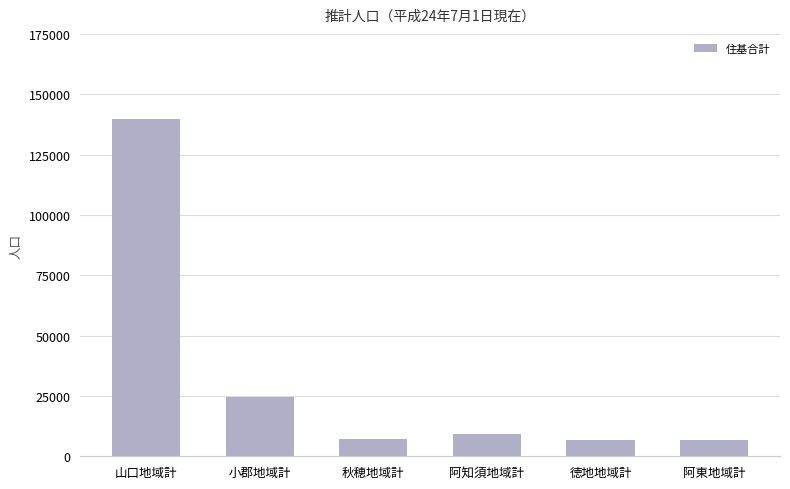

The value at 山口地域計 is 183671. True or false?

False